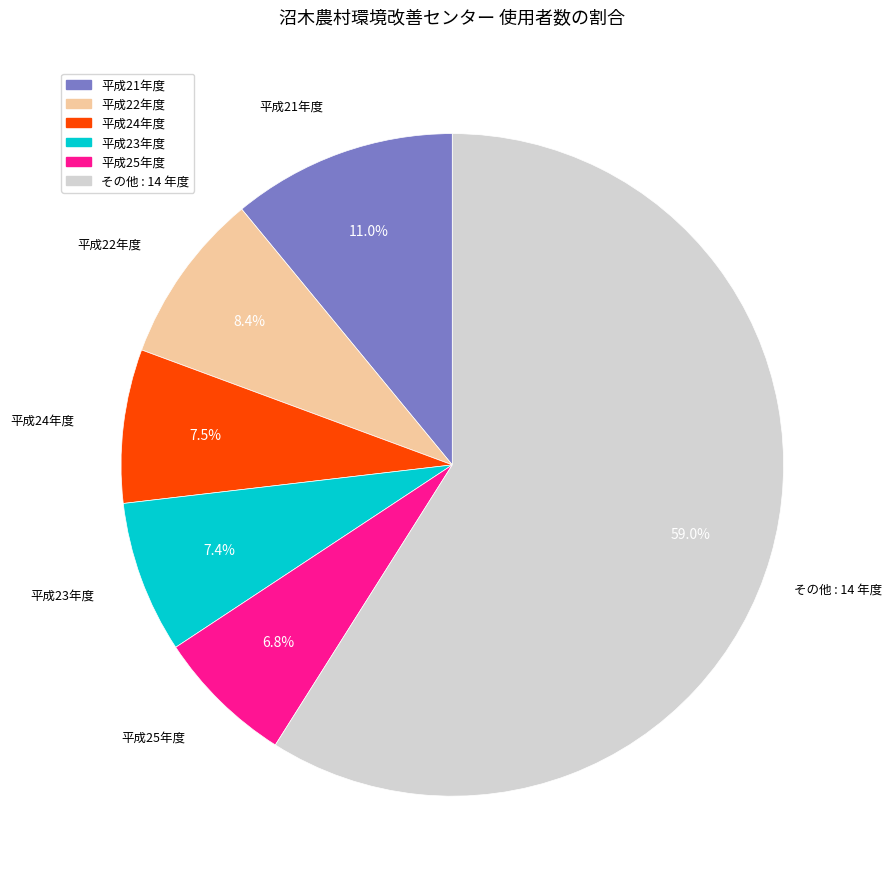

Does any single category account for the majority?

Yes